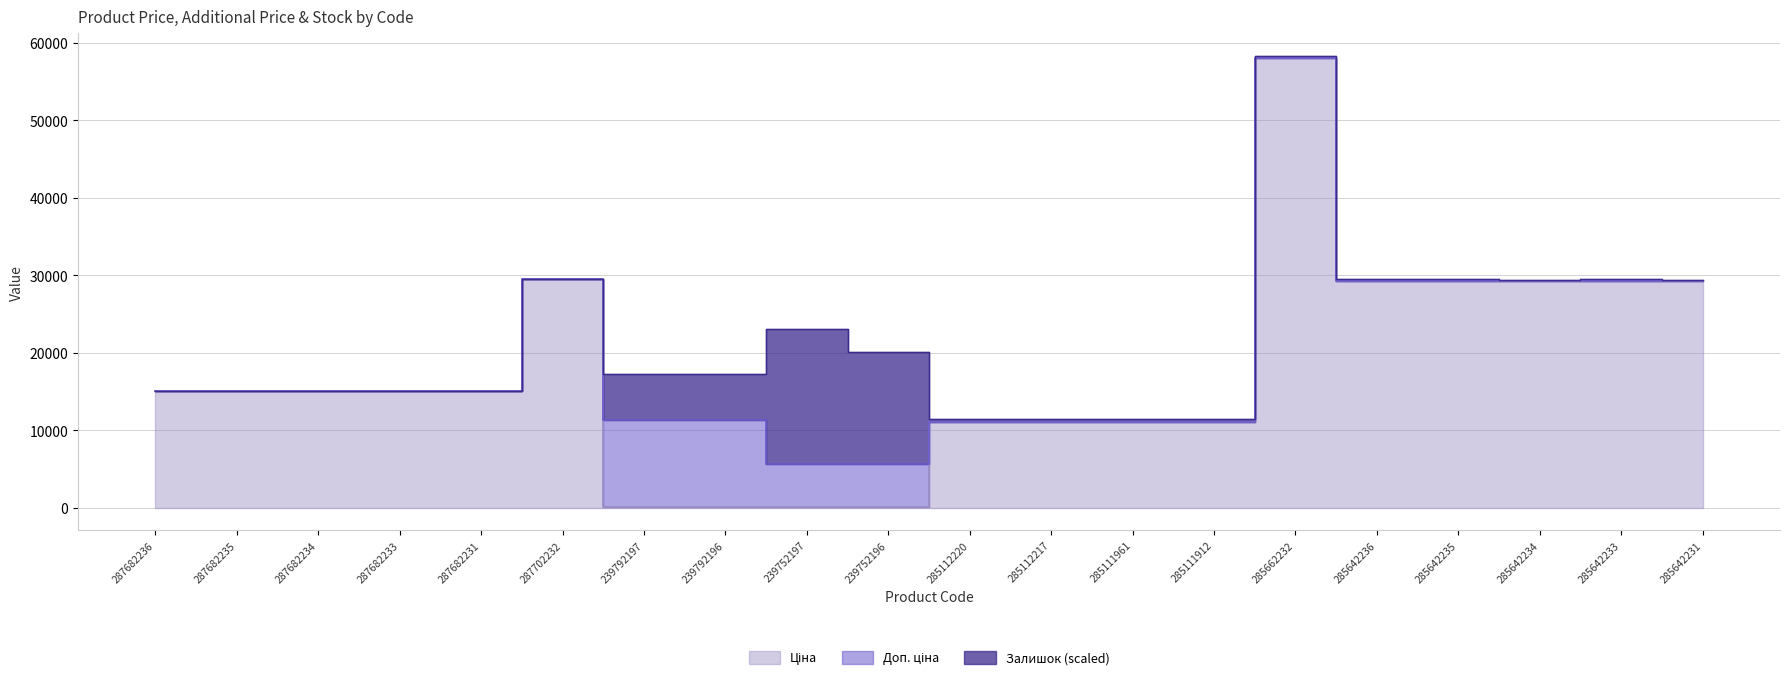

Is it true that Ціна equals 15019.2 at 287682235?

True